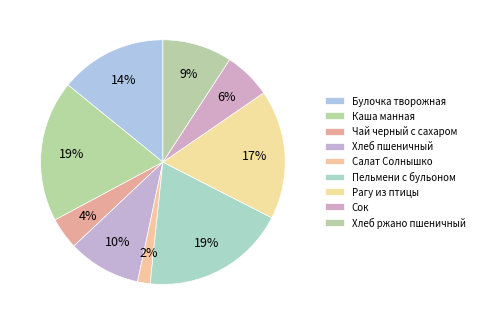

To the nearest percent, what is the average slice percentage?

11%